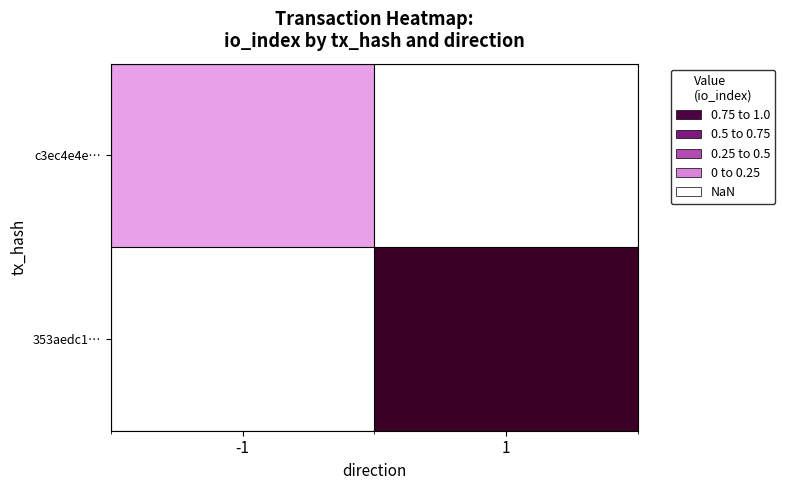

Which category has the highest value across all series?

1